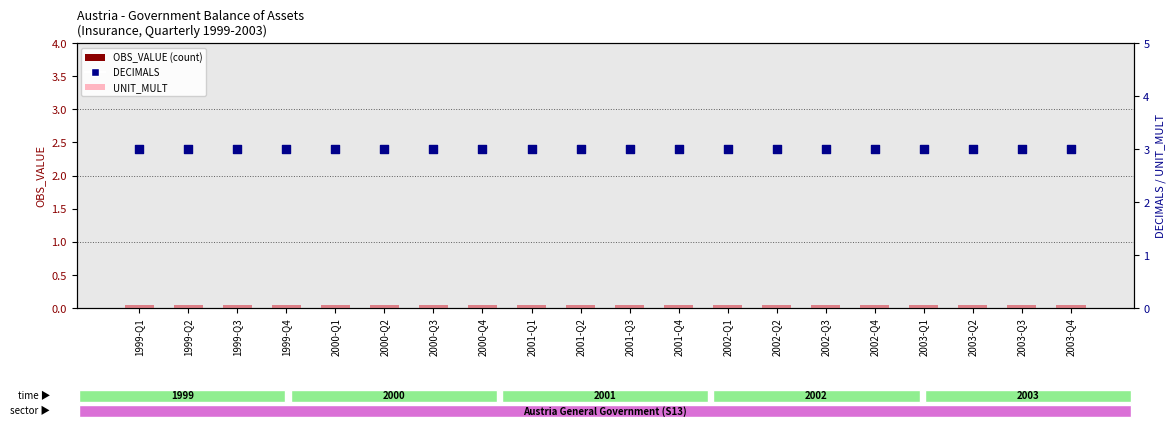

What is the total value across all series at 2003-Q1?

3.1